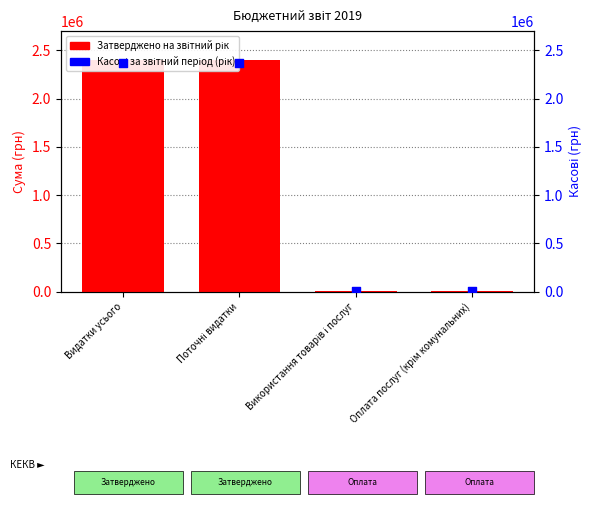

Which series has the largest Y range (max minus min)?

Затверджено на звітний рік